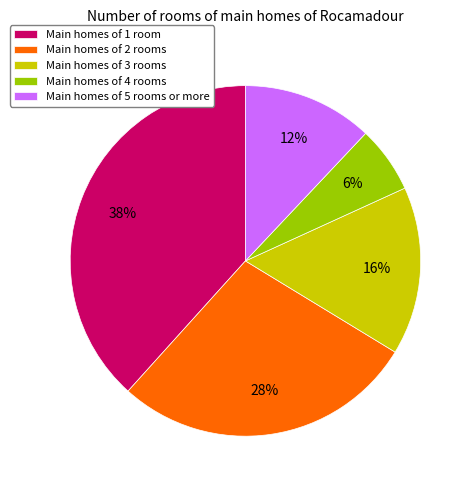

To the nearest percent, what portion does Main homes of 1 room represent?

38%